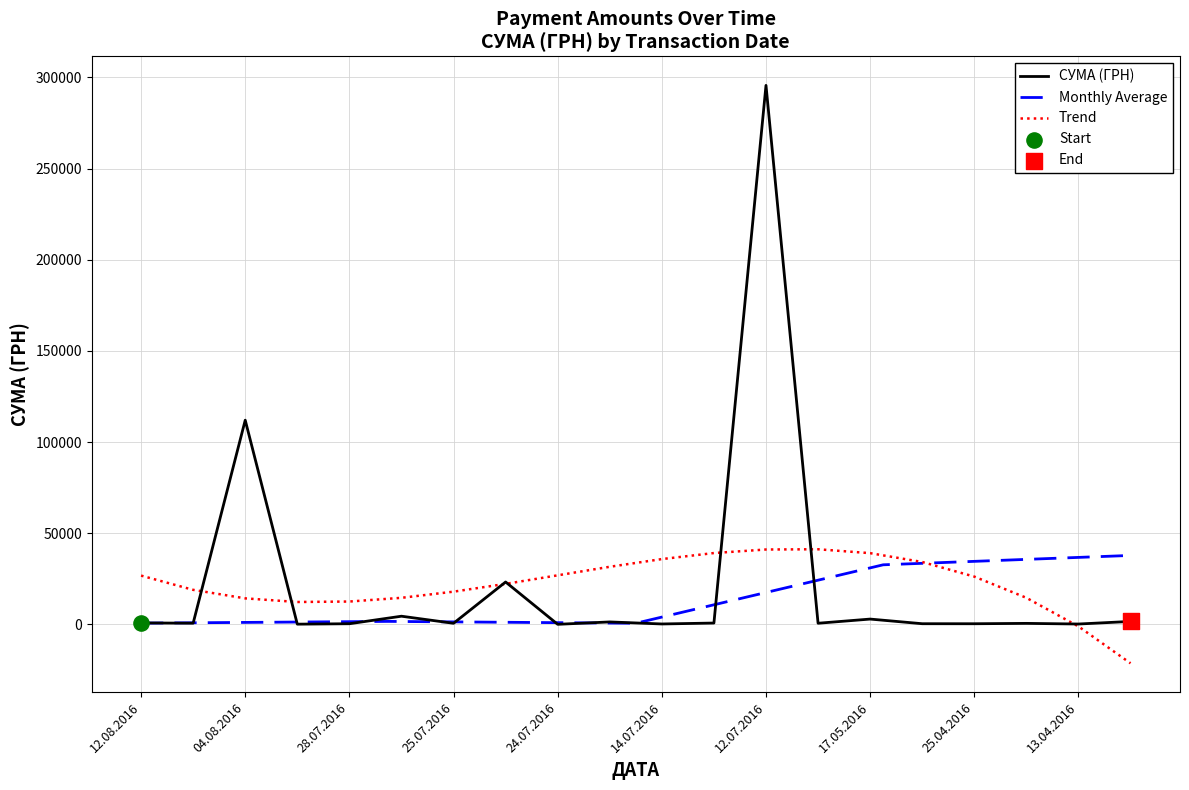

Between 28.07.2016 and 18.04.2016, which is larger?

18.04.2016